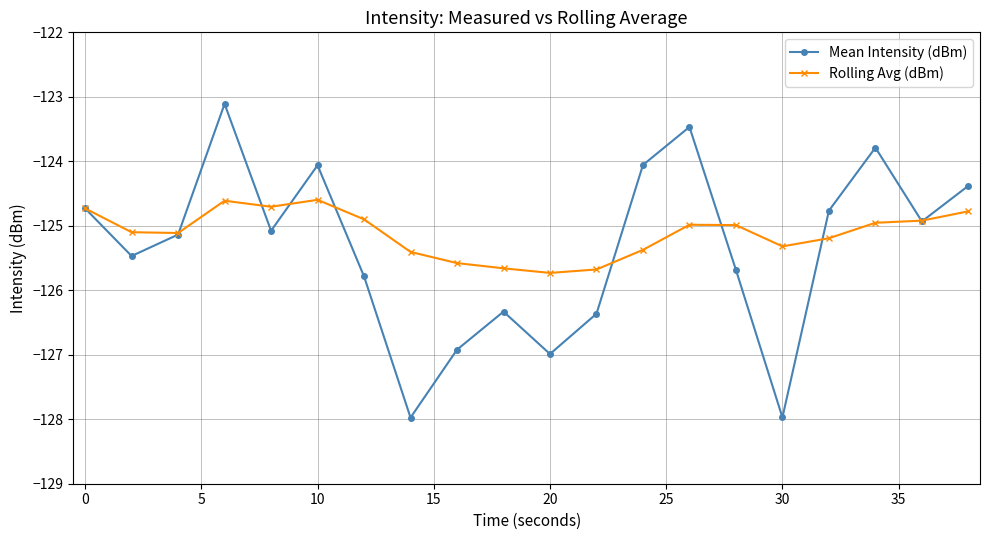

What are all the series names shown in the legend?

Mean Intensity (dBm), Rolling Avg (dBm)